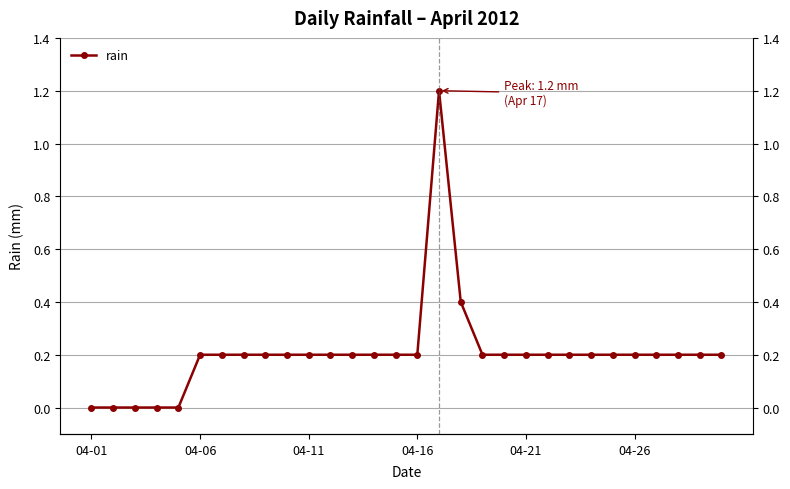

How many interior local peaks (higher than both neighbors) does the data have?

1